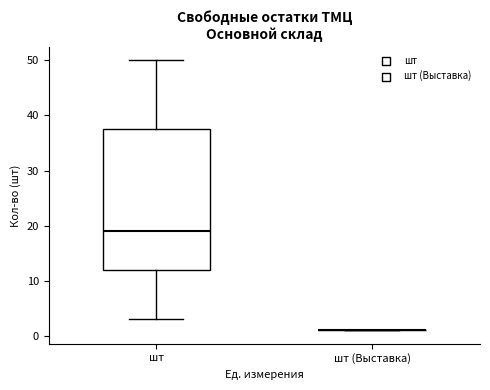

Reading left to right, transcribe this box plot: for each box, give where its median line is, the range the box spans, and where its two whiskers end, as read against the y-axis. The values are not printed on the chart, so give them approximately, as read against the axis.

шт: median 19, box 12 to 38, whiskers 3 to 50
шт (Выставка): box collapsed to a line at 1, whiskers 1 to 1